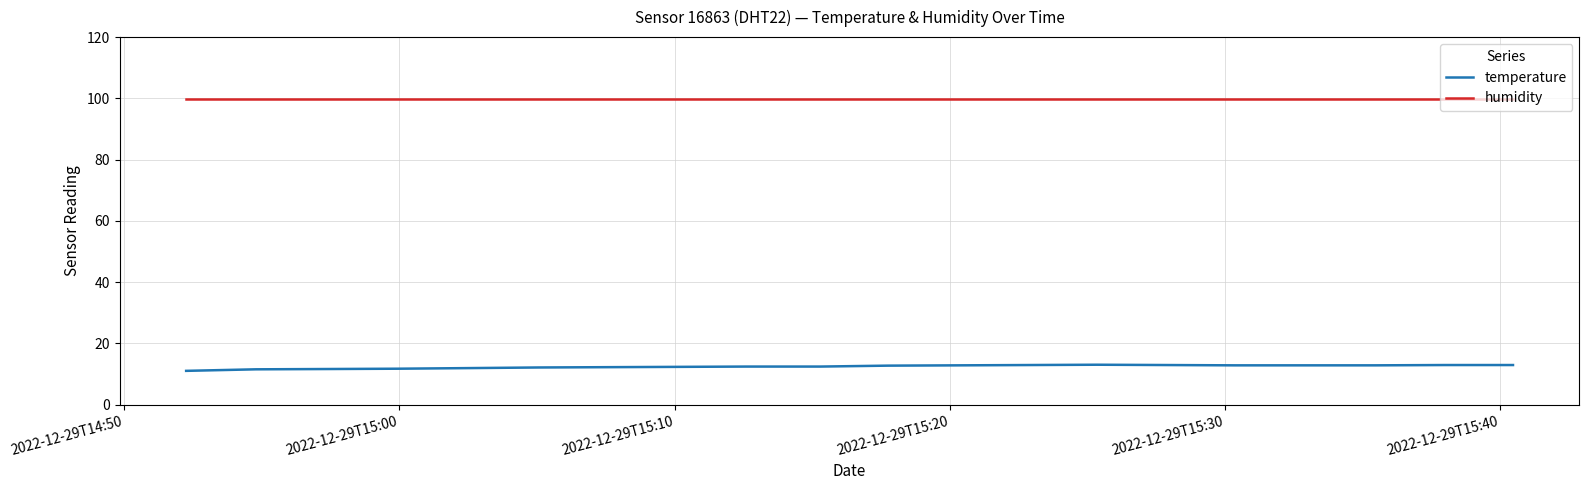

Rank the series by their maximum value, from highest to lowest.

humidity, temperature